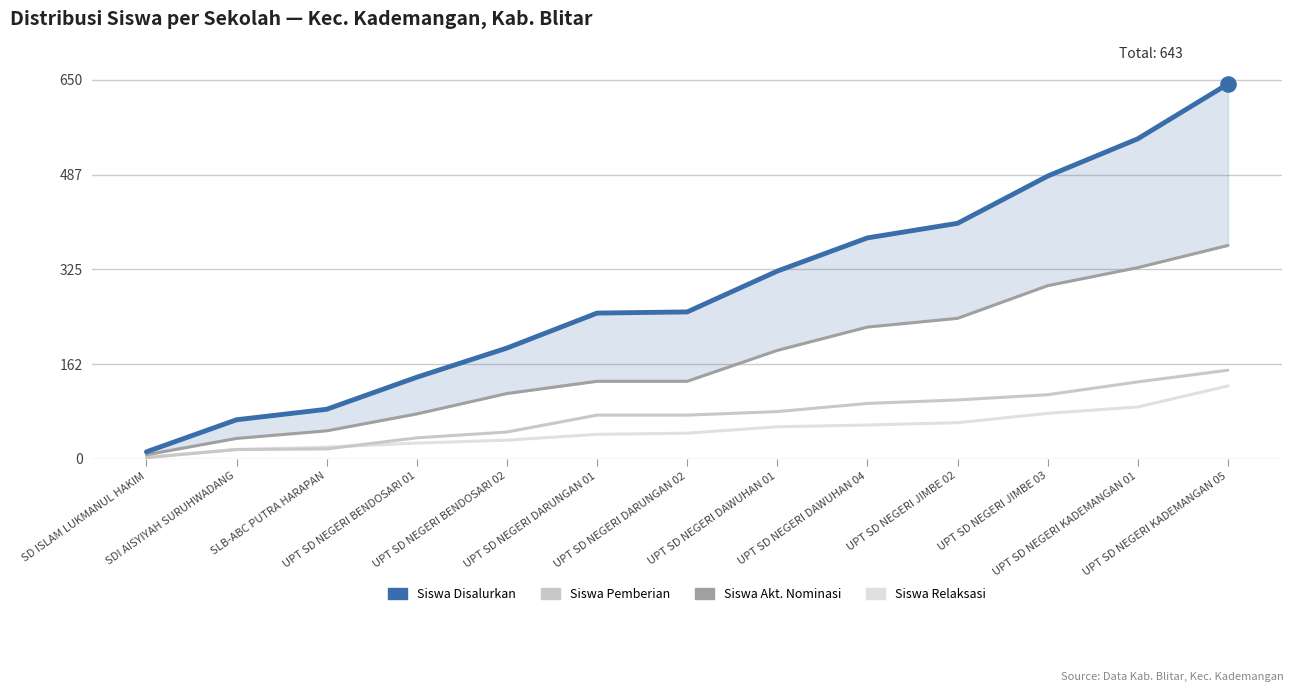

At how many categories does at least one series exceed 163?

9